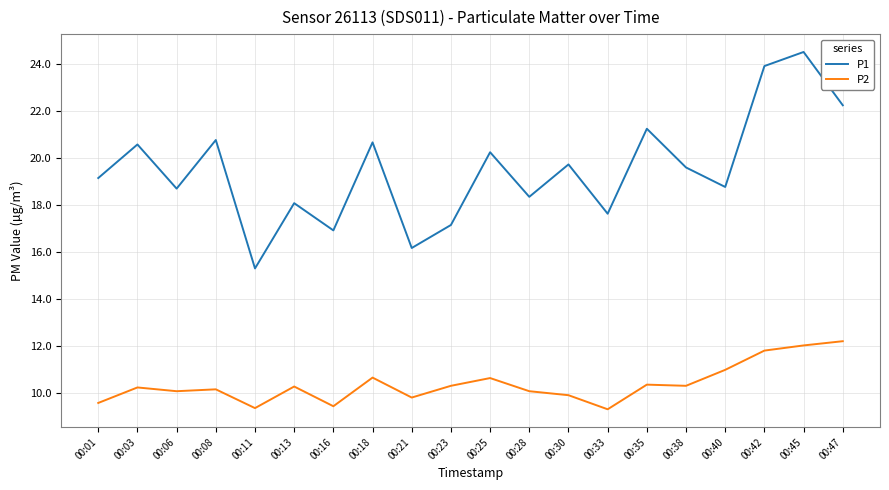

Rank the series by their average value, from lowest to highest.

P2, P1